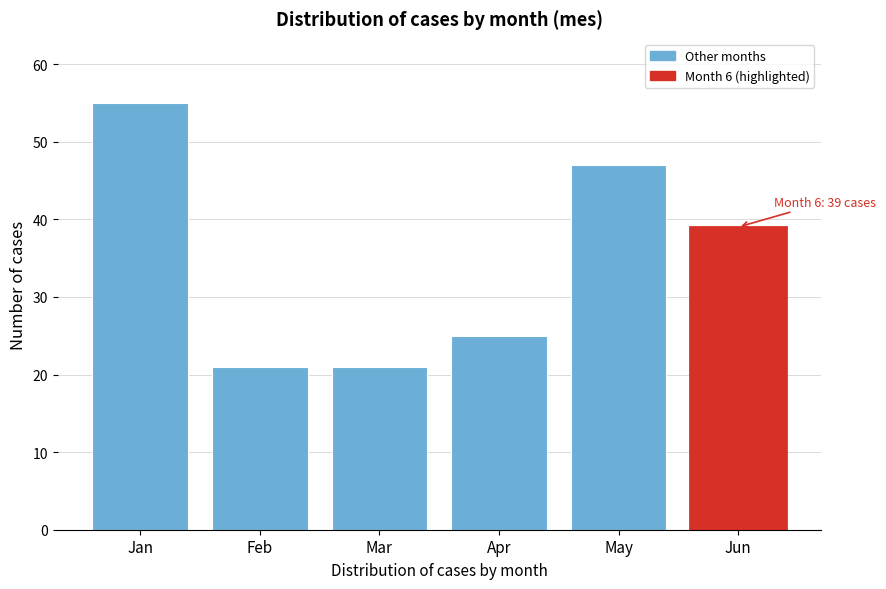

Reading right to left, transcribe all the data shown in this chart.

Jun=39	May=47	Apr=25	Mar=21	Feb=21	Jan=55